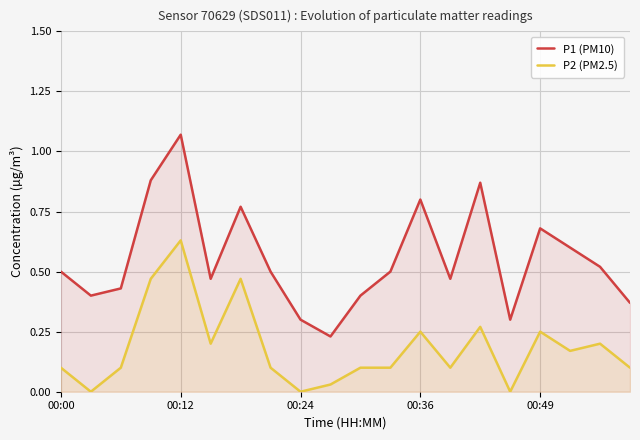

True or false: P1 (PM10) and P2 (PM2.5) cross at least once.

False